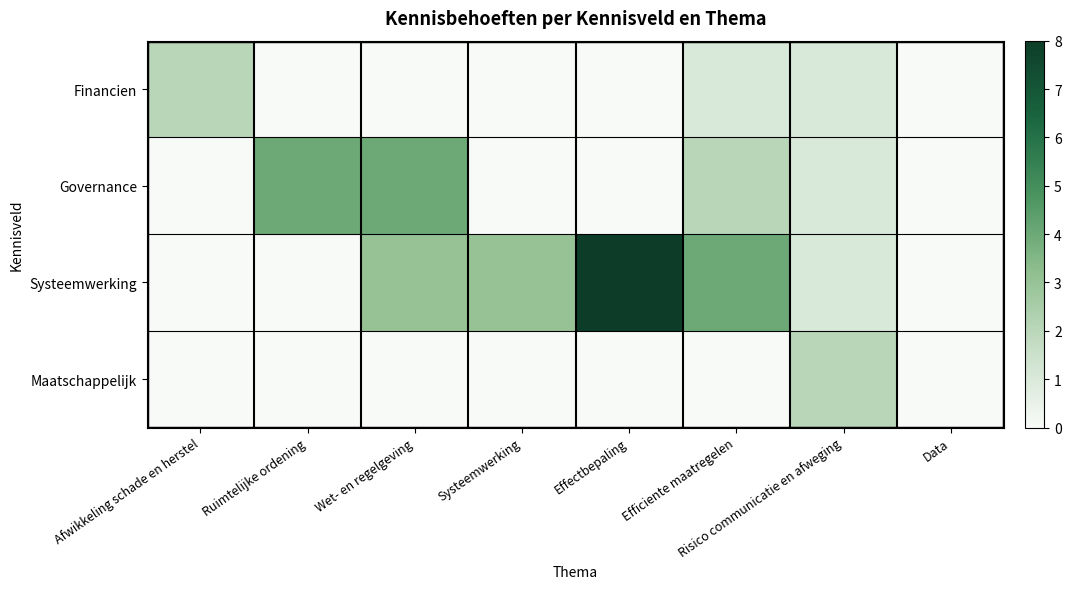

Reading left to right, extract all data points from this chart.

Financien: Afwikkeling schade en herstel=2	Ruimtelijke ordening=0	Wet- en regelgeving=0	Systeemwerking=0	Effectbepaling=0	Efficiente maatregelen=1	Risico communicatie en afweging=1	Data=0
Governance: Afwikkeling schade en herstel=0	Ruimtelijke ordening=4	Wet- en regelgeving=4	Systeemwerking=0	Effectbepaling=0	Efficiente maatregelen=2	Risico communicatie en afweging=1	Data=0
Systeemwerking: Afwikkeling schade en herstel=0	Ruimtelijke ordening=0	Wet- en regelgeving=3	Systeemwerking=3	Effectbepaling=8	Efficiente maatregelen=4	Risico communicatie en afweging=1	Data=0
Maatschappelijk: Afwikkeling schade en herstel=0	Ruimtelijke ordening=0	Wet- en regelgeving=0	Systeemwerking=0	Effectbepaling=0	Efficiente maatregelen=0	Risico communicatie en afweging=2	Data=0